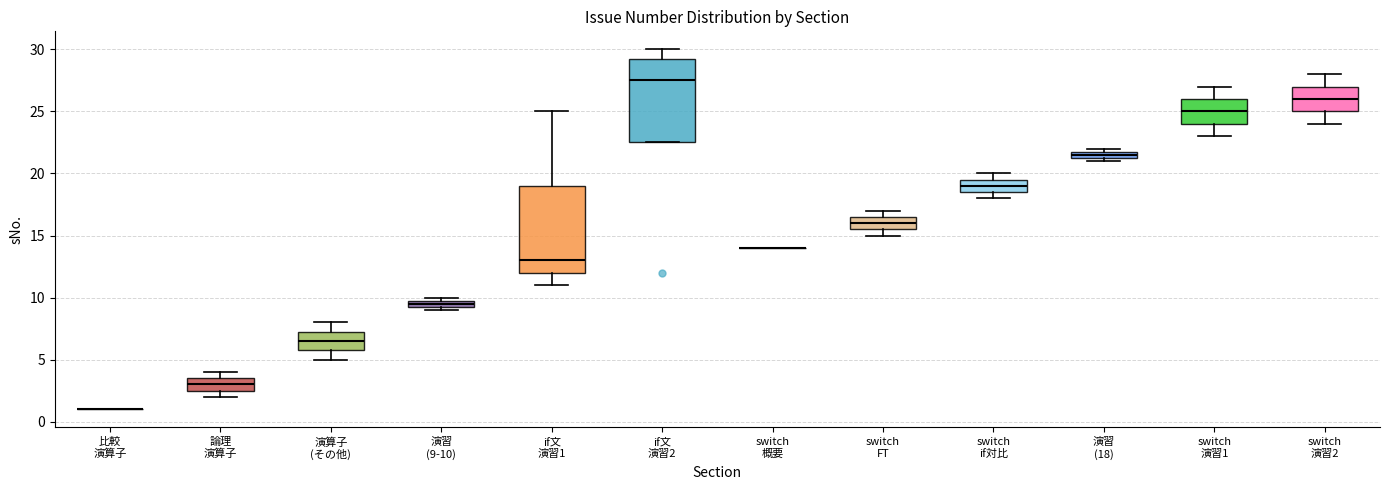

Where is the upper edge of the box for switch FT on the y-axis? The values are not printed on the chart, so give them approximately, as read against the axis.

16.5